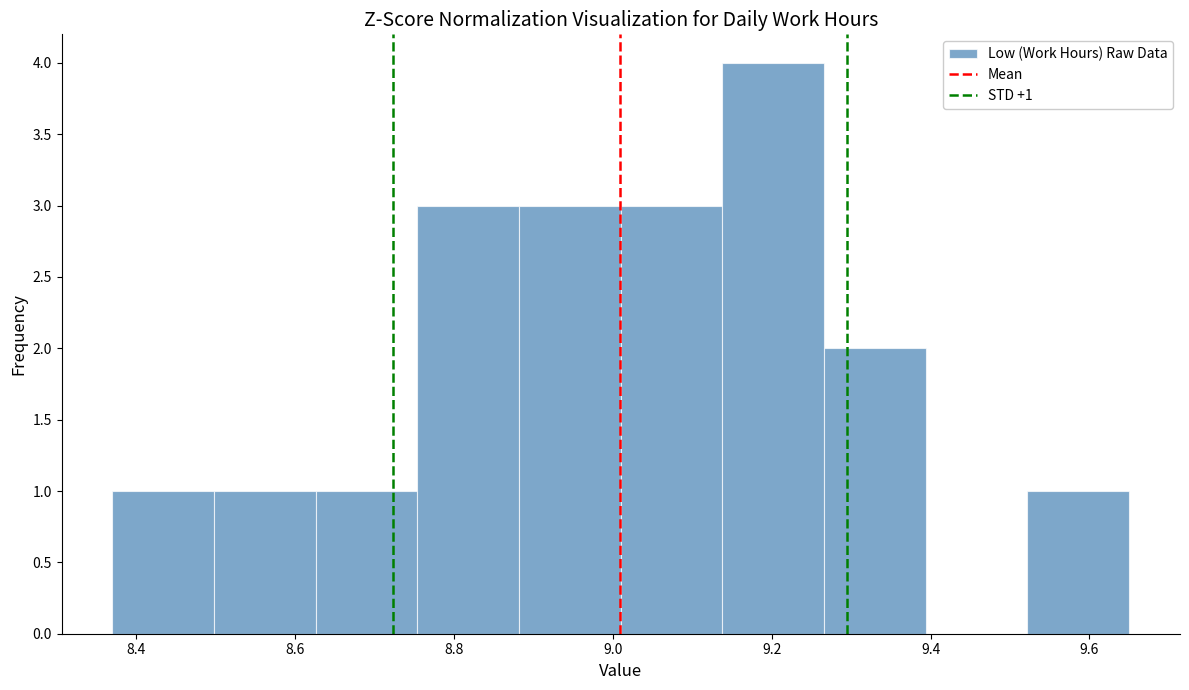

Over which range of the x-axis is the bar tallest?

9.138 to 9.266